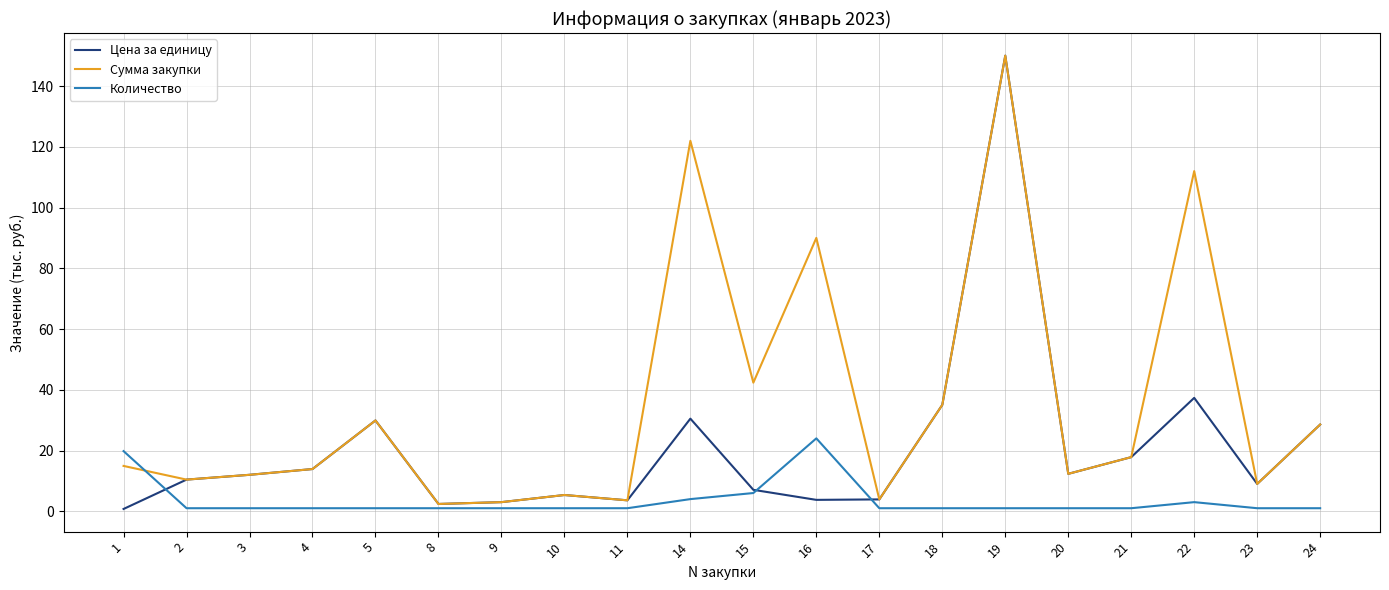

Which series has the largest range (max minus min)?

Цена за единицу